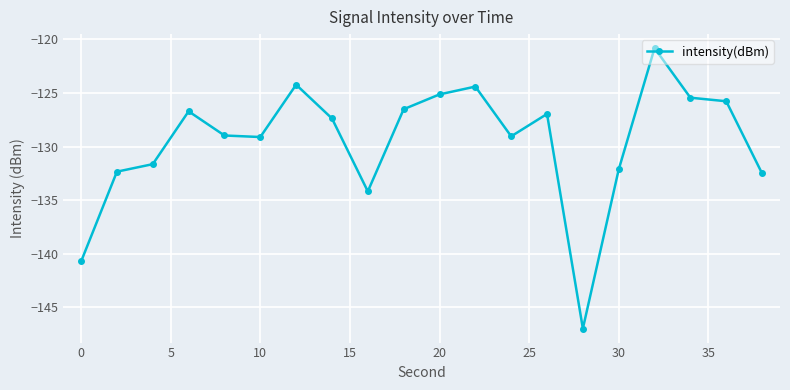

True or false: there are more than 1 points higher than both neighbors.

True